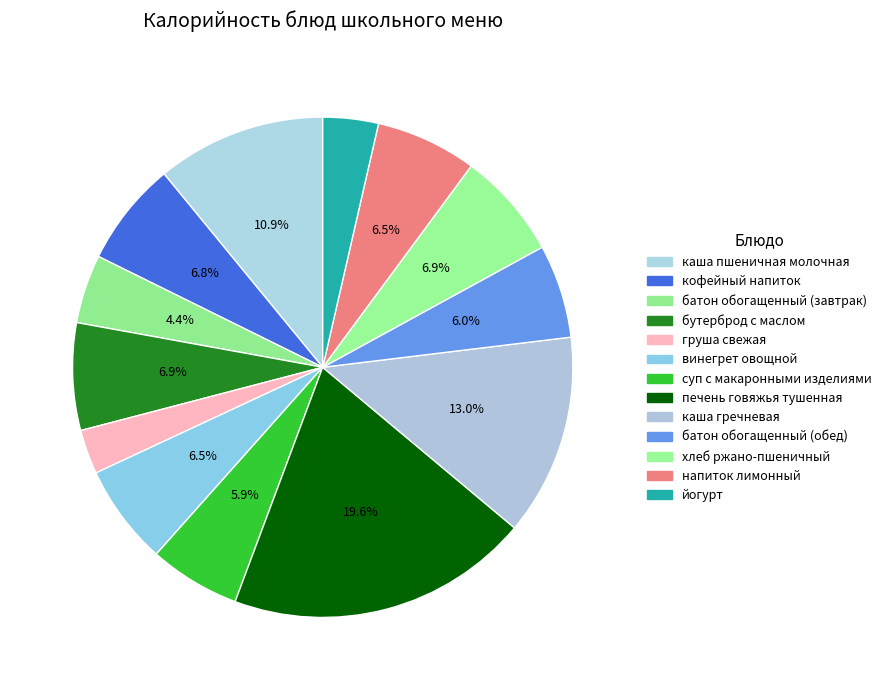

To the nearest percent, what portion does батон обогащенный (обед) represent?

6%